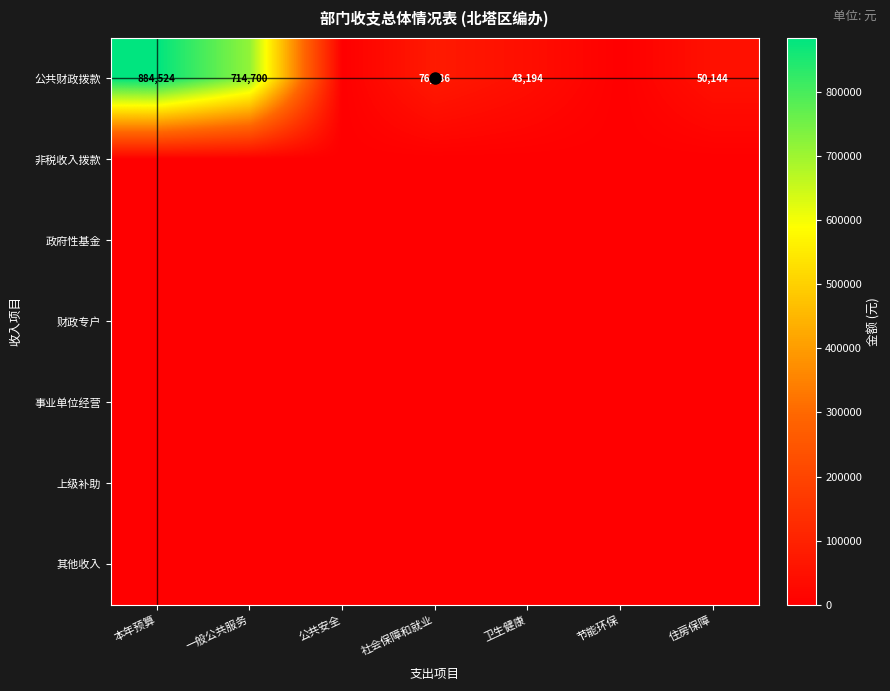

What is the total value across all series at 卫生健康?

43194